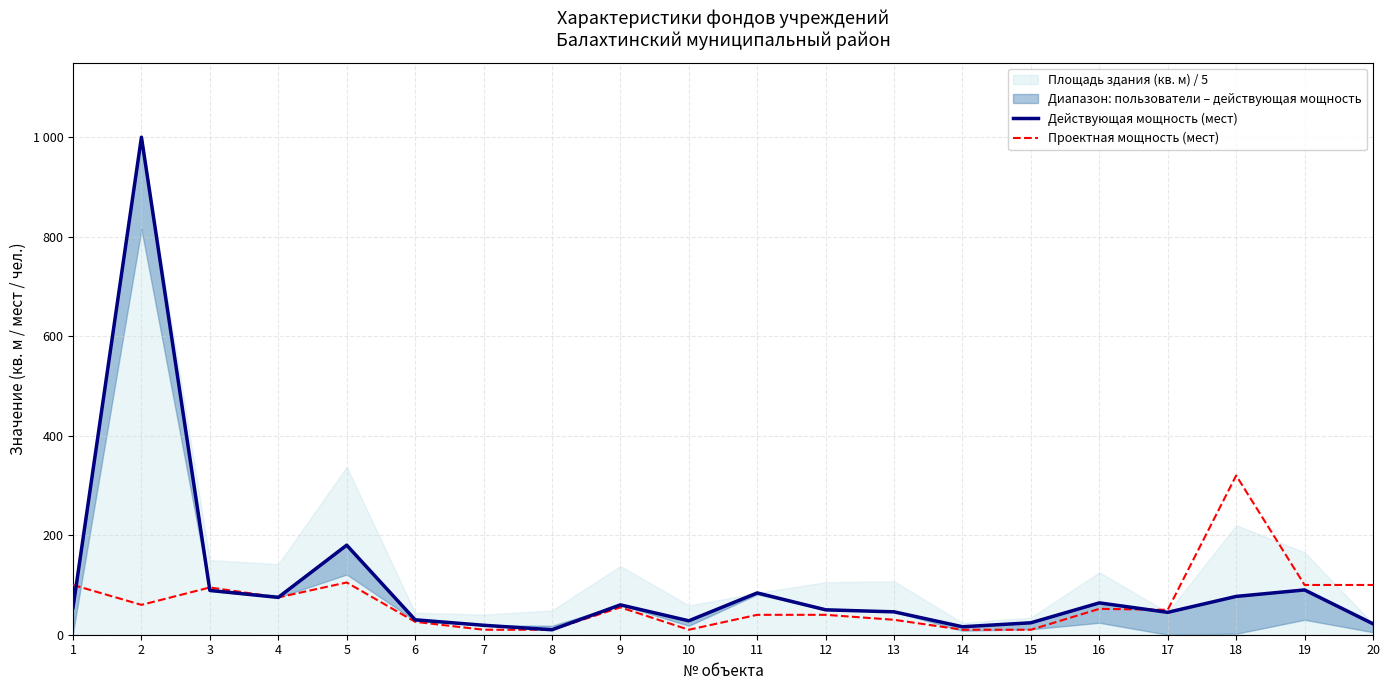

What is the value of the Действующая мощность (мест) point at the 17th from the left?

45